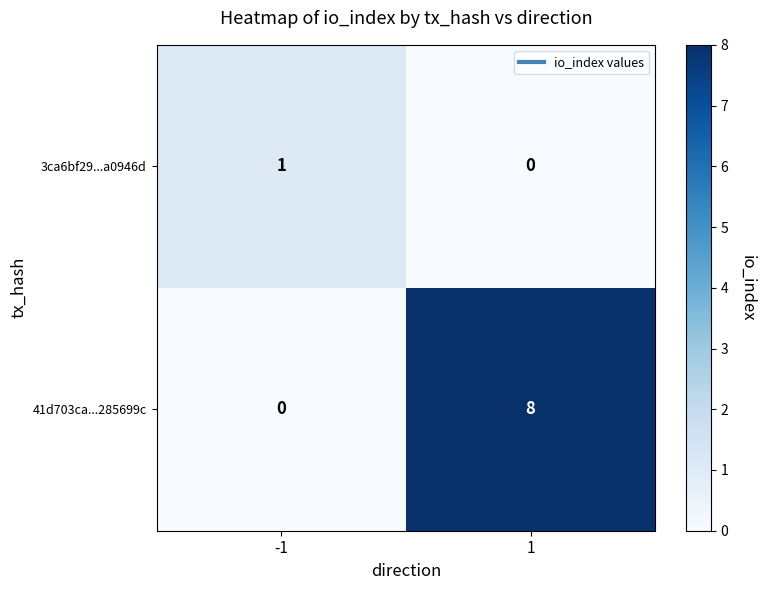

Which series changed the most between -1 and 1?

41d703ca...285699c